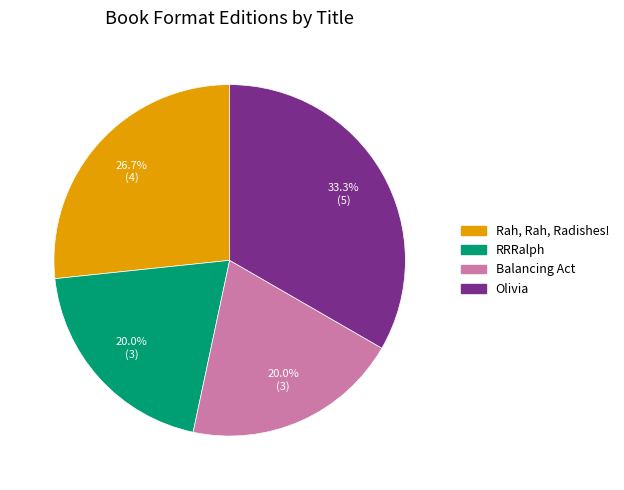

How many slices are in this pie chart?

4